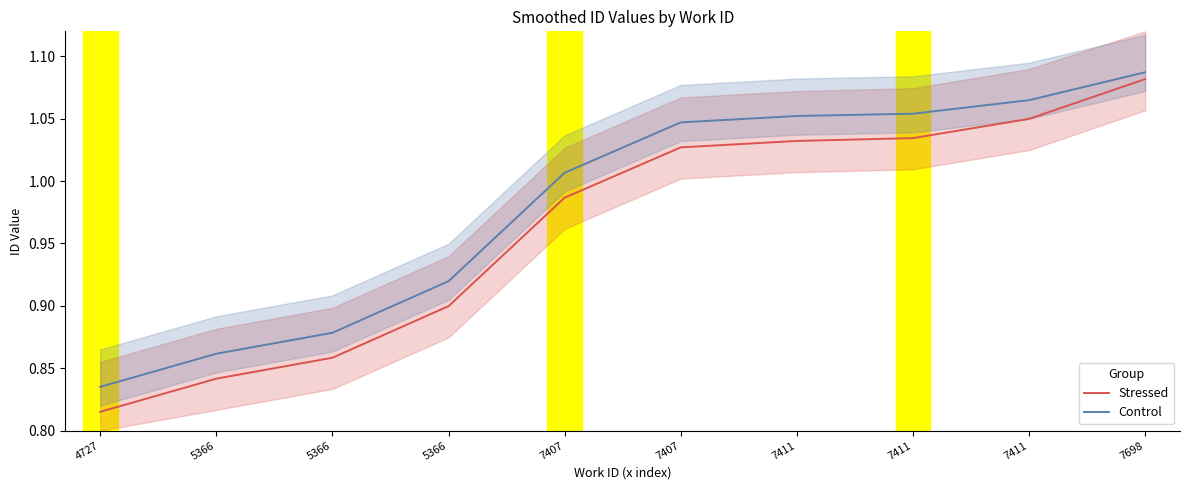

The value of Control at 7407 is 1.0. True or false?

True